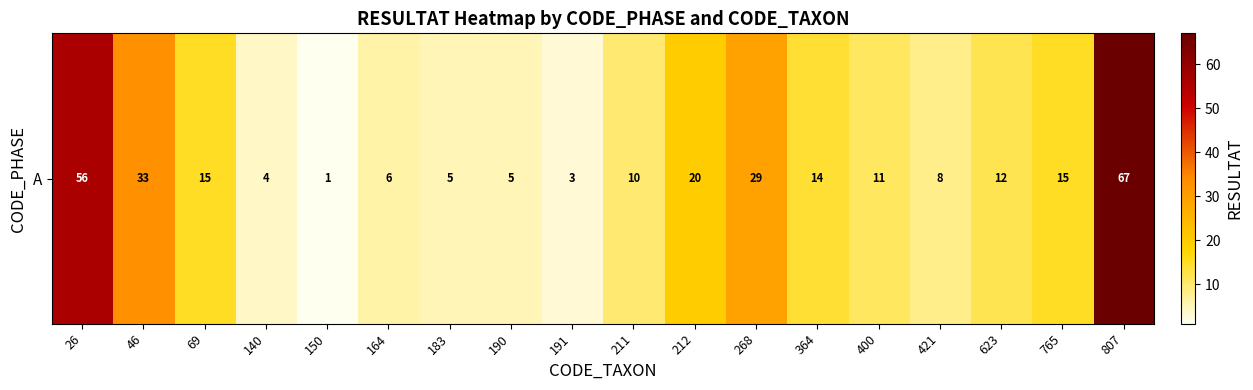

What is the minimum value shown in the chart?

1